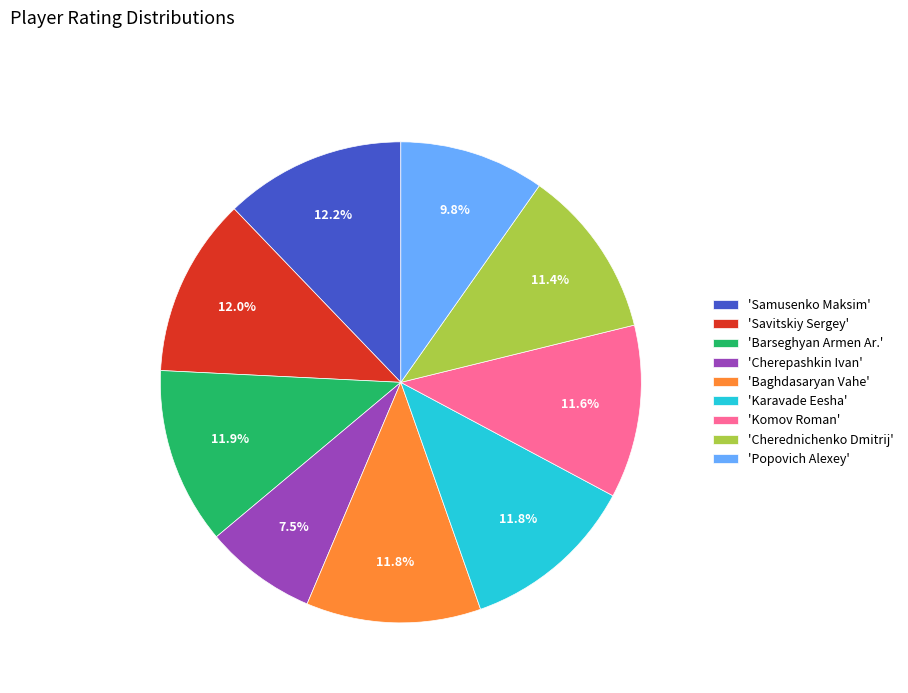

Approximately how many times larger is the value at 'Samusenko Maksim' compared to 'Baghdasaryan Vahe'?

1.0